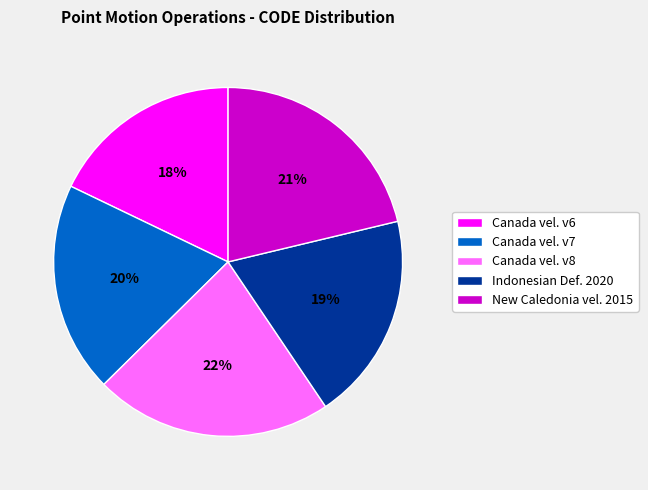

The New Caledonia vel. 2015 slice represents 21% of the pie. True or false?

True